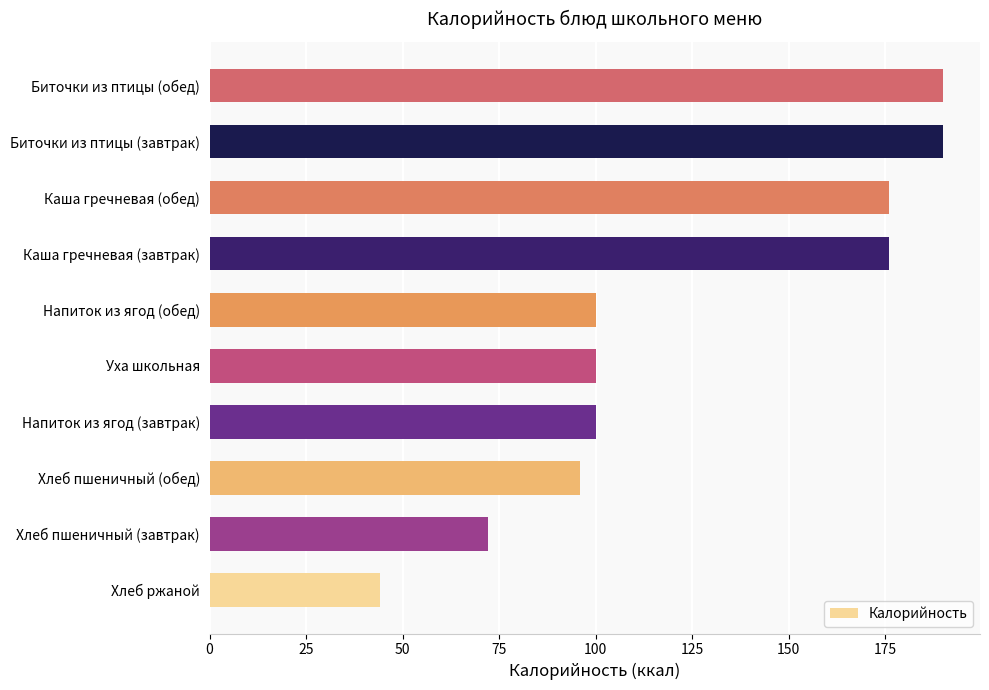

What is the sum of all values?

1244